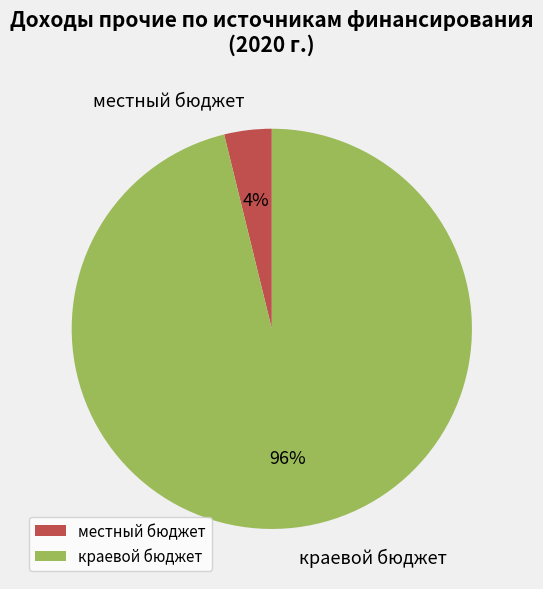

Is the sum of краевой бюджет and местный бюджет greater than half?

Yes